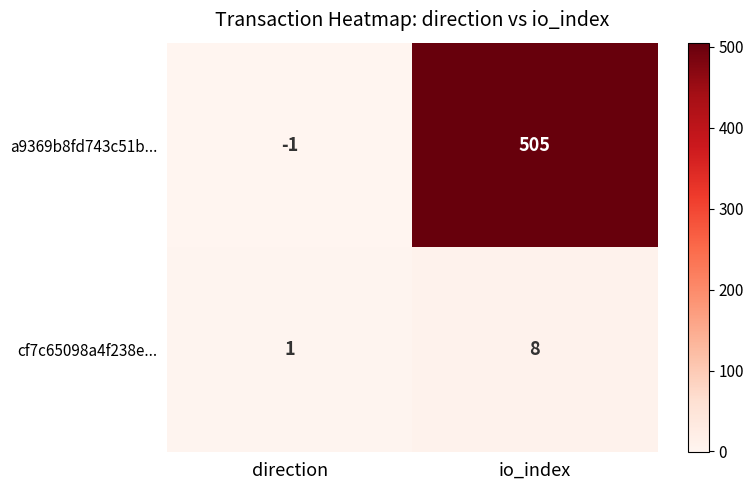

At which category is the sum across all series the highest?

io_index